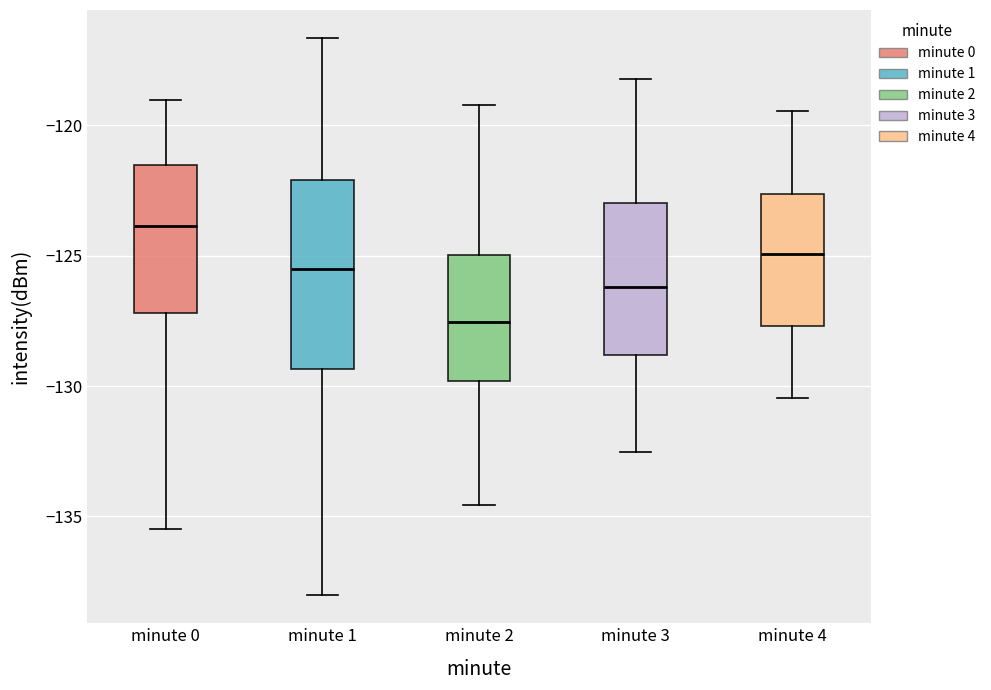

Reading left to right, read every box against the y-axis: the position of its median line, the range the box covers, and the ends of its whiskers. The values are not printed on the chart, so give them approximately, as read against the axis.

minute 0: median -124.0, box -127.0 to -121.5, whiskers -135.5 to -119.0
minute 1: median -125.5, box -129.5 to -122.0, whiskers -138.0 to -116.5
minute 2: median -127.5, box -130.0 to -125.0, whiskers -134.5 to -119.0
minute 3: median -126.0, box -129.0 to -123.0, whiskers -132.5 to -118.0
minute 4: median -125.0, box -127.5 to -122.5, whiskers -130.5 to -119.5